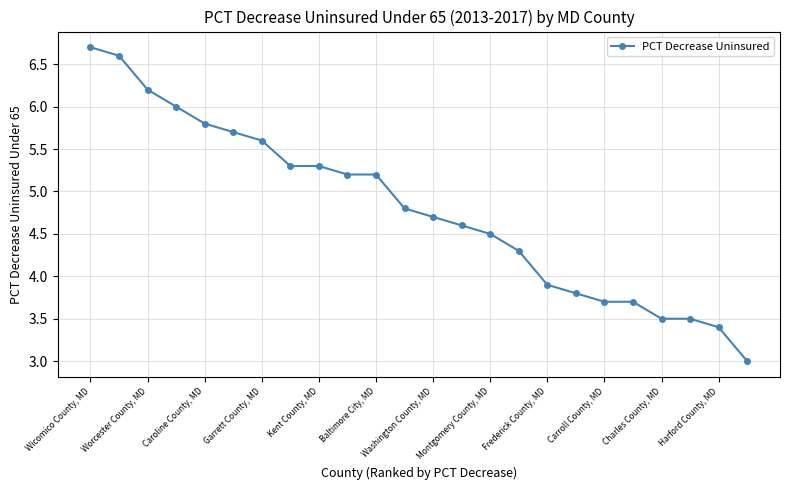

What is the smallest value displayed?

3.0